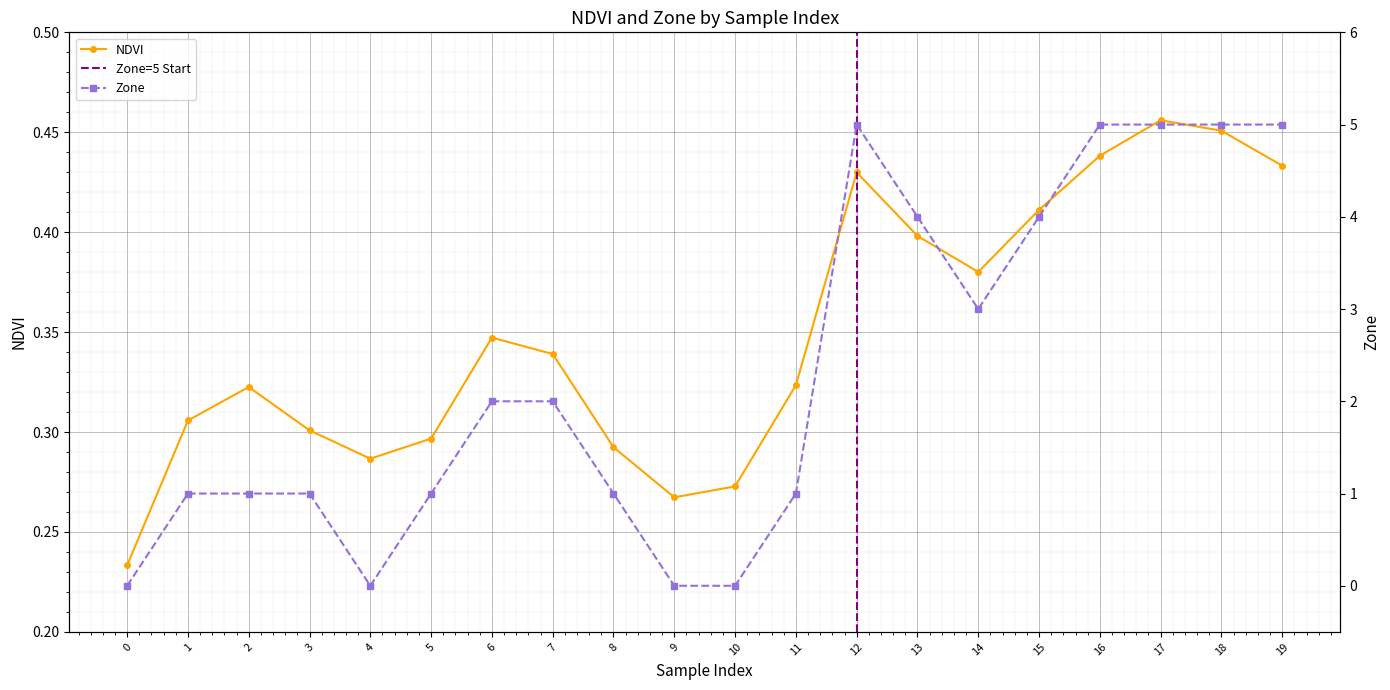

What is the highest value of the Zone series?

5.0